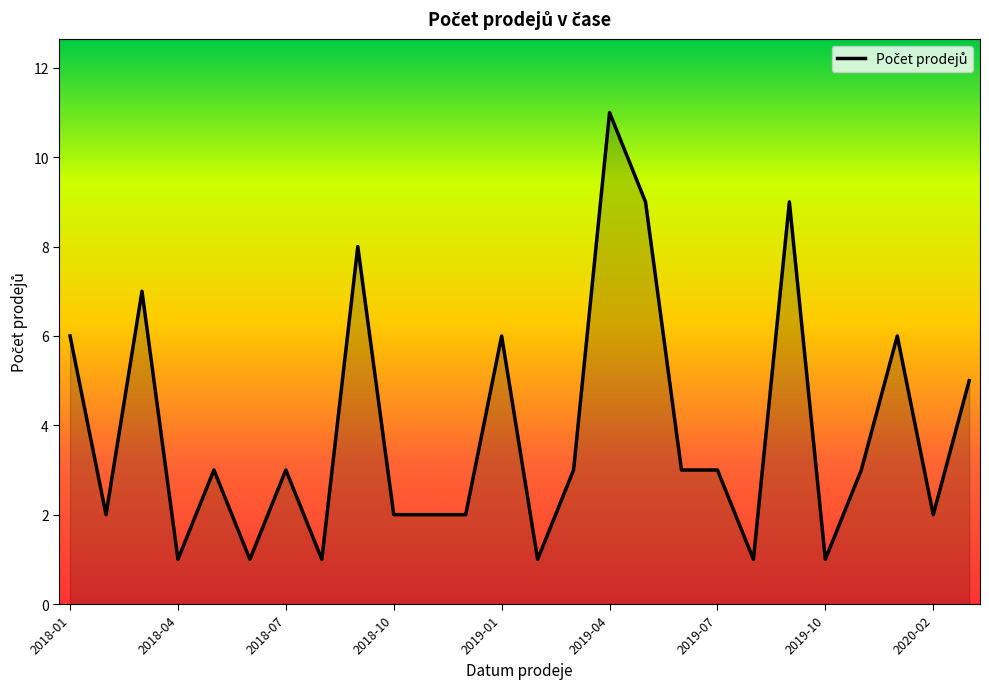

What is the maximum value shown in the chart?

11